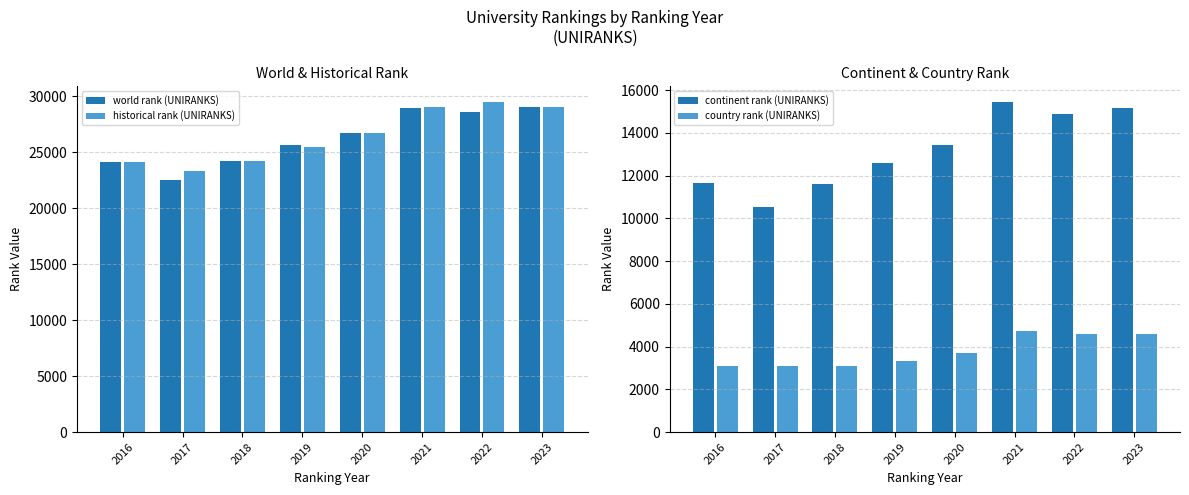

What is the sum of all historical rank (UNIRANKS) values?

211349.0